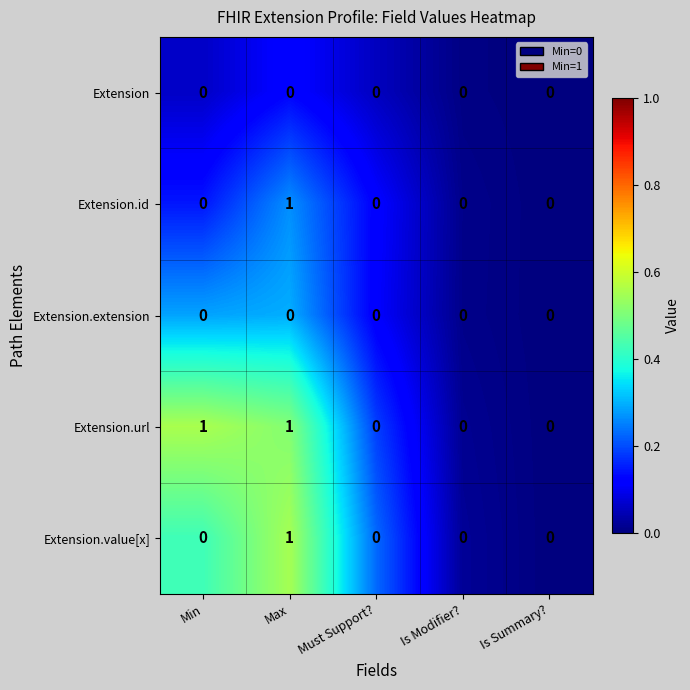

What is the total value across all series at Is Modifier??

0